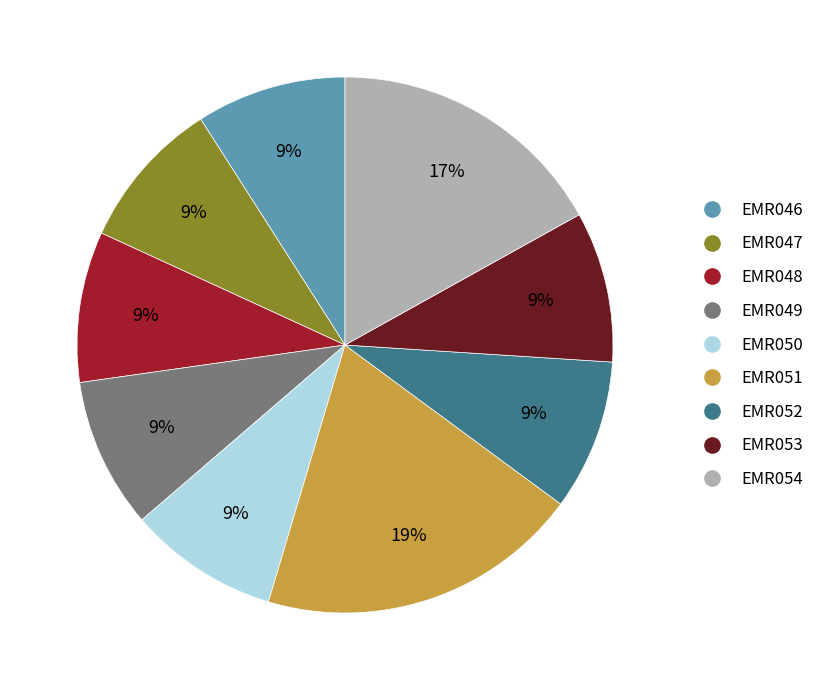

Count the number of slices in the pie.

9